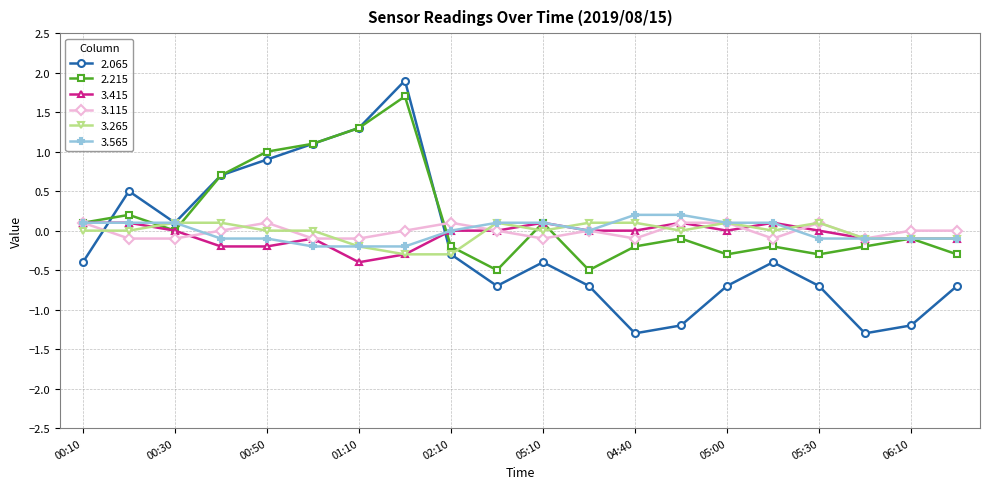

What is the maximum value shown in the chart?

1.9